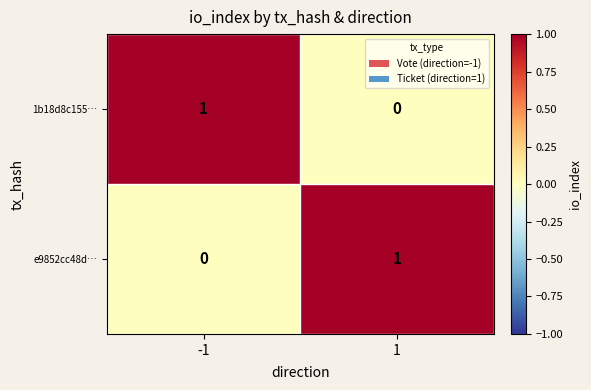

The 1b18d8c155… series shows 1 at -1. True or false?

True